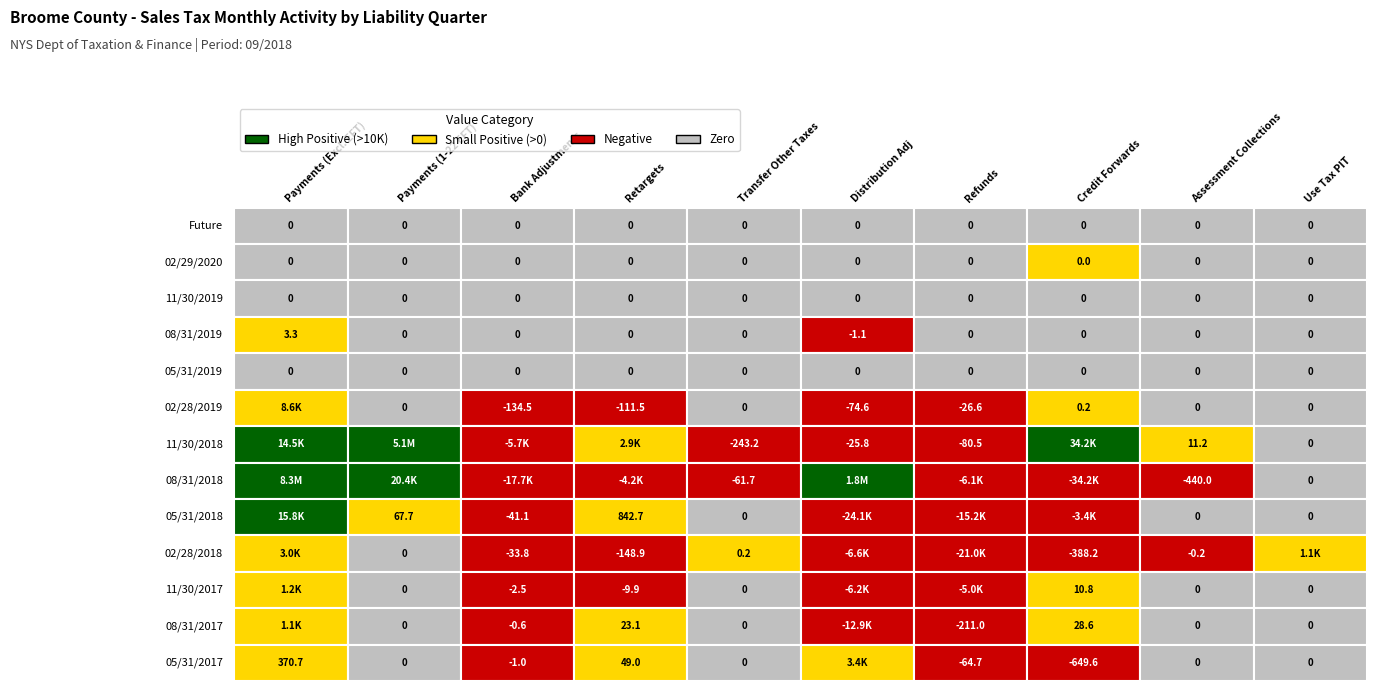

Reading left to right, what are all the values shown in this chart?

Future: 0.0	0.0	0.0	0.0	0.0	0.0	0.0	0.0	0.0	0.0
02/29/2020: 0.0	0.0	0.0	0.0	0.0	0.0	0.0	0.0	0.0	0.0
11/30/2019: 0.0	0.0	0.0	0.0	0.0	0.0	0.0	0.0	0.0	0.0
08/31/2019: 3.3	0.0	0.0	0.0	0.0	-1.1	0.0	0.0	0.0	0.0
05/31/2019: 0.0	0.0	0.0	0.0	0.0	0.0	0.0	0.0	0.0	0.0
02/28/2019: 8555.1	0.0	-134.5	-111.5	0.0	-74.6	-26.6	0.2	0.0	0.0
11/30/2018: 14501.9	5052036.3	-5696.1	2892.6	-243.2	-25.8	-80.5	34244.9	11.2	0.0
08/31/2018: 8262553.3	20403.4	-17712.1	-4234.3	-61.7	1833191.9	-6104.7	-34174.3	-440.0	0.0
05/31/2018: 15797.9	67.7	-41.1	842.7	0.0	-24142.7	-15174.6	-3449.8	0.0	0.0
02/28/2018: 2984.4	0.0	-33.8	-148.9	0.2	-6643.8	-21015.8	-388.2	-0.2	1104.4
11/30/2017: 1167.4	0.0	-2.5	-9.9	0.0	-6195.4	-4978.9	10.8	0.0	0.0
08/31/2017: 1070.9	0.0	-0.6	23.1	0.0	-12892.0	-211.0	28.6	0.0	0.0
05/31/2017: 370.7	0.0	-1.0	49.0	0.0	3363.1	-64.7	-649.6	0.0	0.0